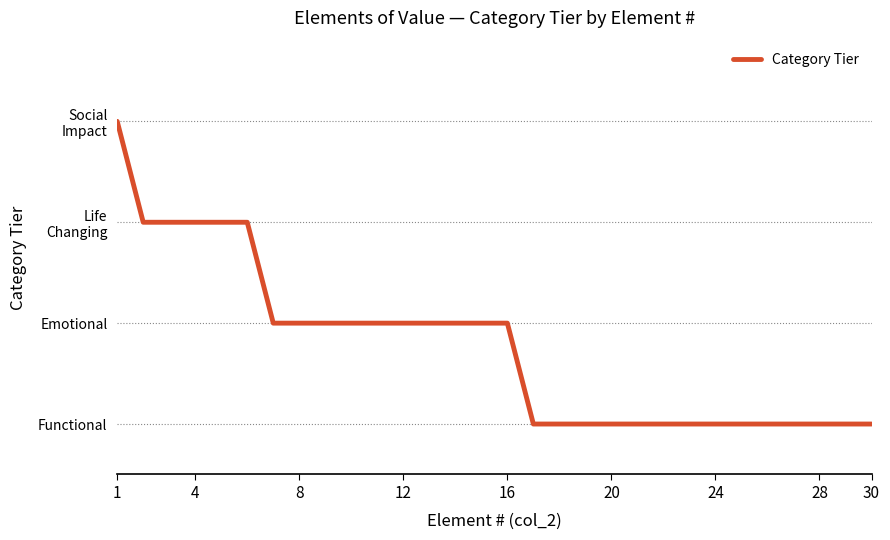

Does the chart display data point markers on the line(s)?

No